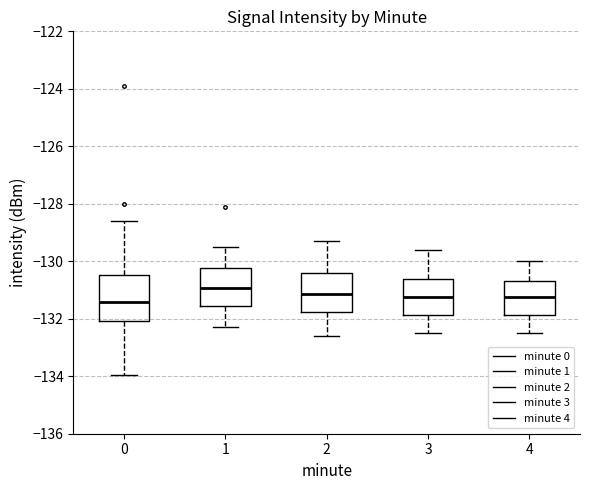

Reading left to right, transcribe this box plot: for each box, give where its median line is, the range the box spans, and where its two whiskers end, as read against the y-axis. The values are not printed on the chart, so give them approximately, as read against the axis.

0: median -131.4, box -132.0 to -130.4, whiskers -134.0 to -128.6
1: median -131.0, box -131.6 to -130.2, whiskers -132.2 to -129.4
2: median -131.2, box -131.8 to -130.4, whiskers -132.6 to -129.2
3: median -131.2, box -131.8 to -130.6, whiskers -132.4 to -129.6
4: median -131.2, box -131.8 to -130.6, whiskers -132.4 to -130.0